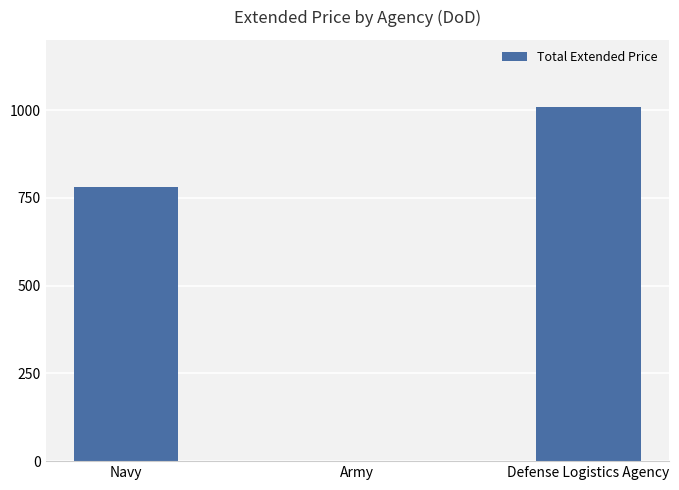

Between Army and Defense Logistics Agency, which is larger?

Defense Logistics Agency